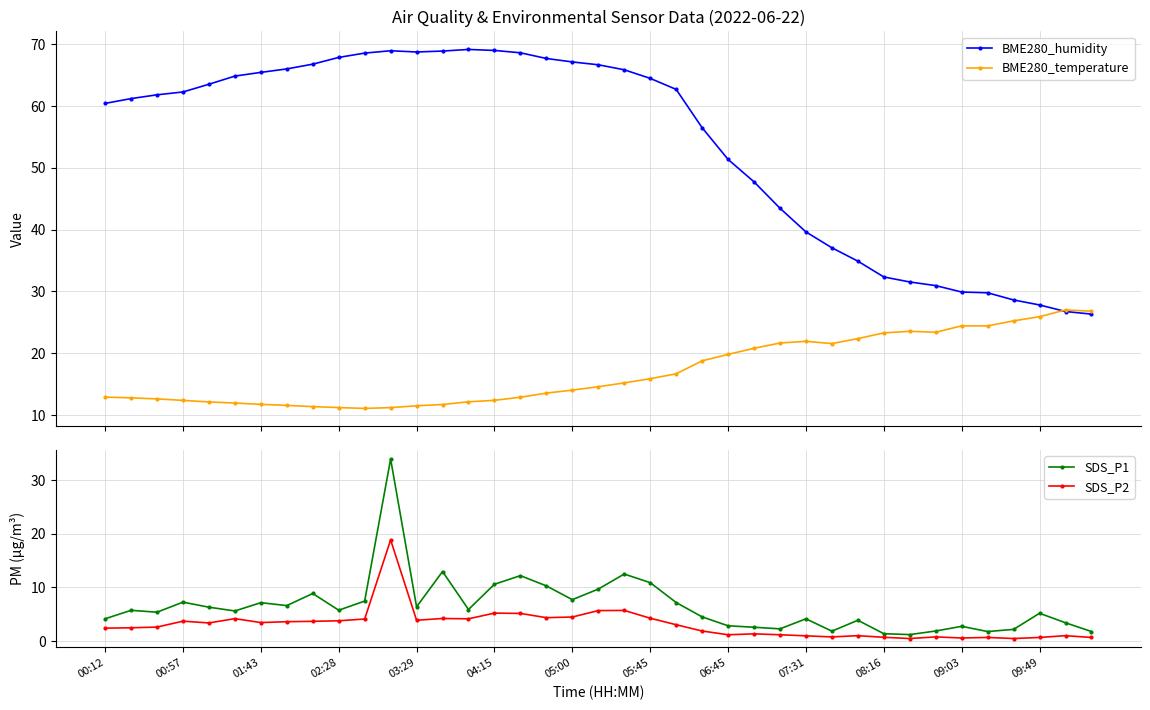

What is the lowest value of the BME280_temperature series?

11.1